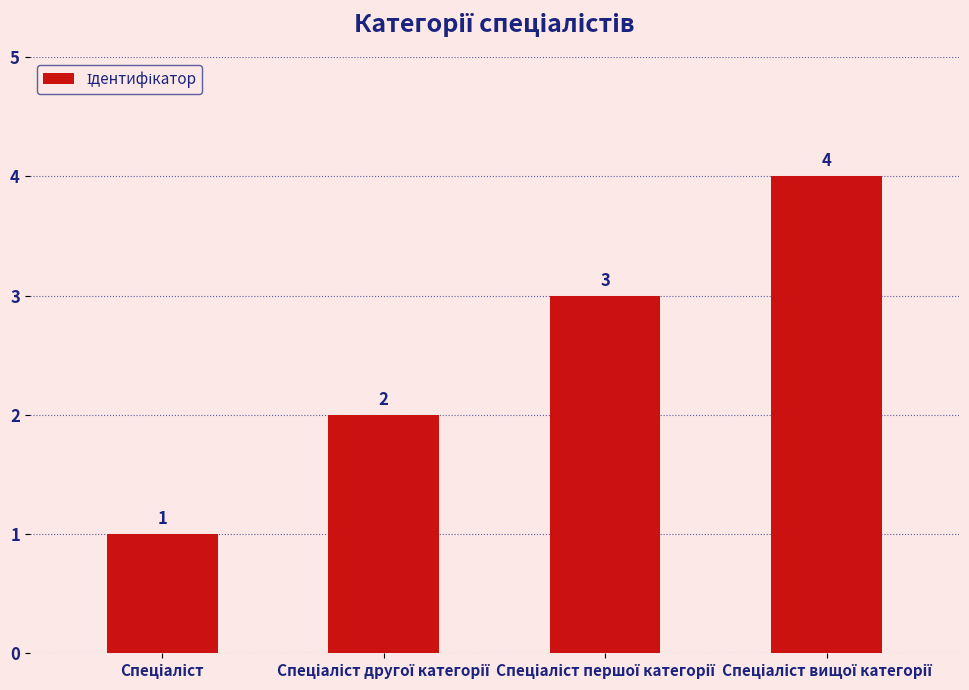

What is the value of the 4th bar from the left?

4